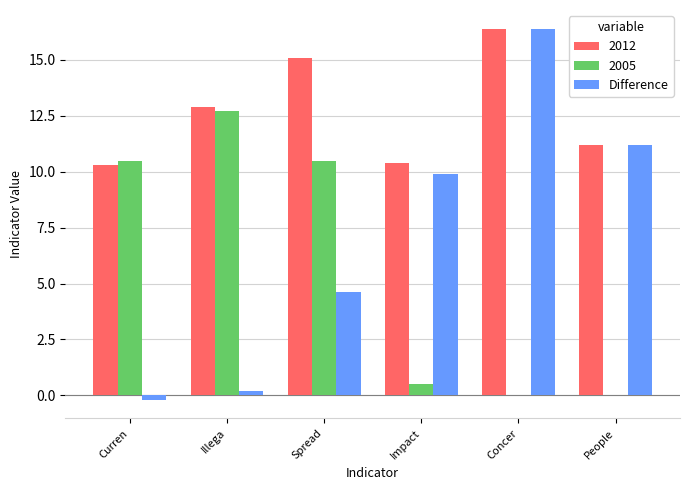

The value of 2012 at Curren is 10.3. True or false?

True